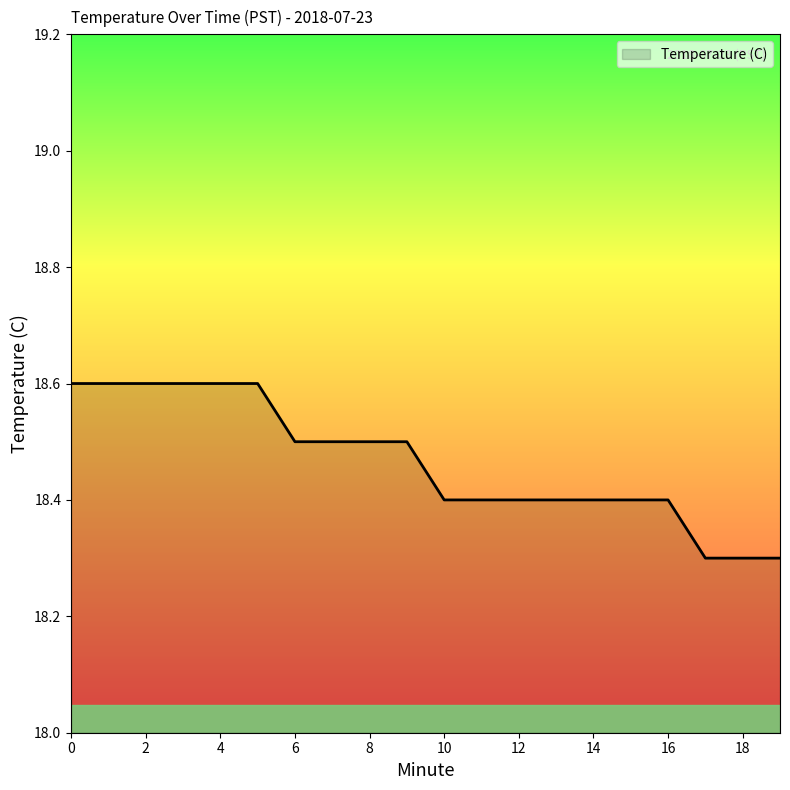

What is the maximum value shown in the chart?

18.6